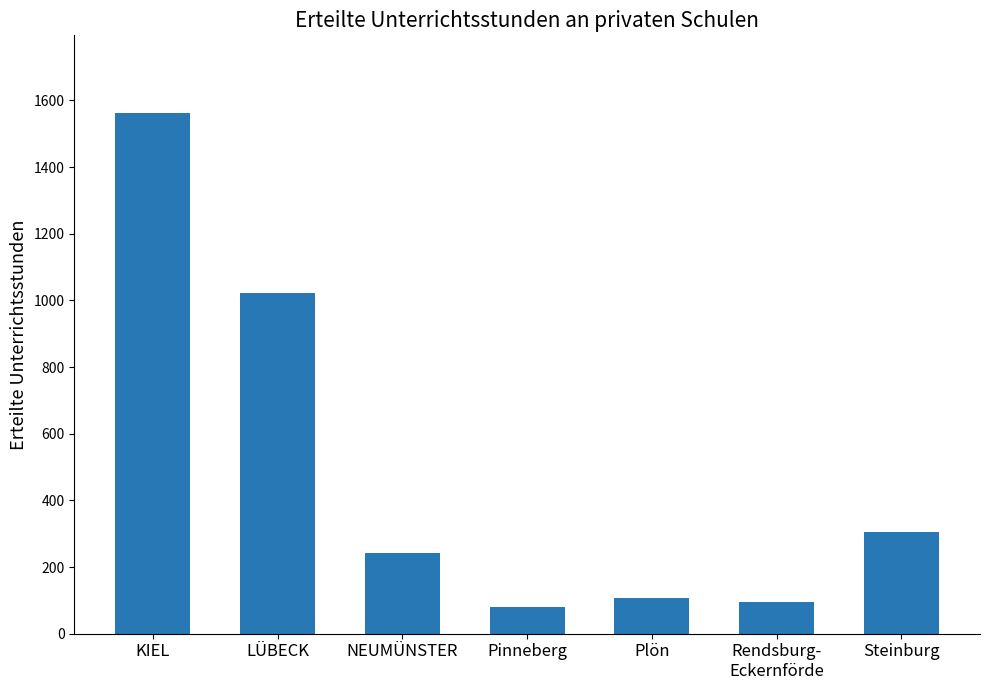

Which has a higher value, KIEL or Pinneberg?

KIEL